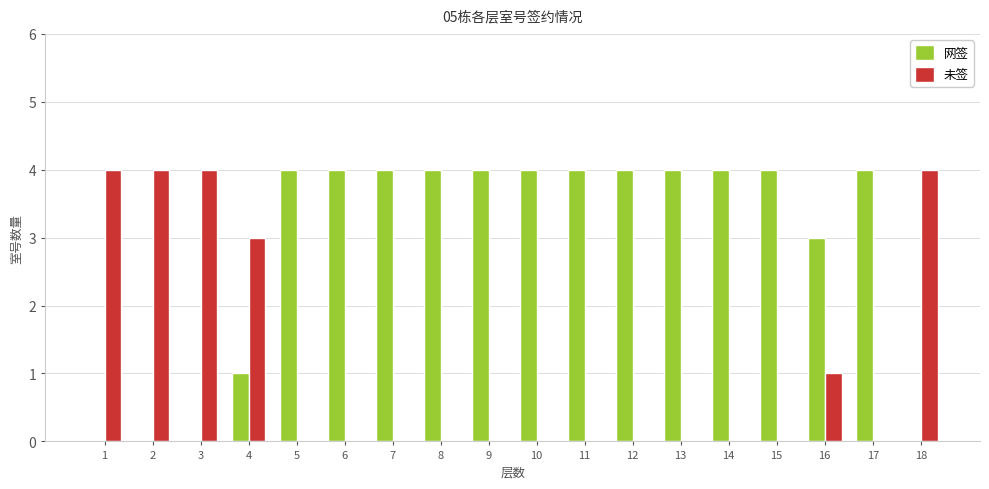

What is the maximum value for 未签?

4